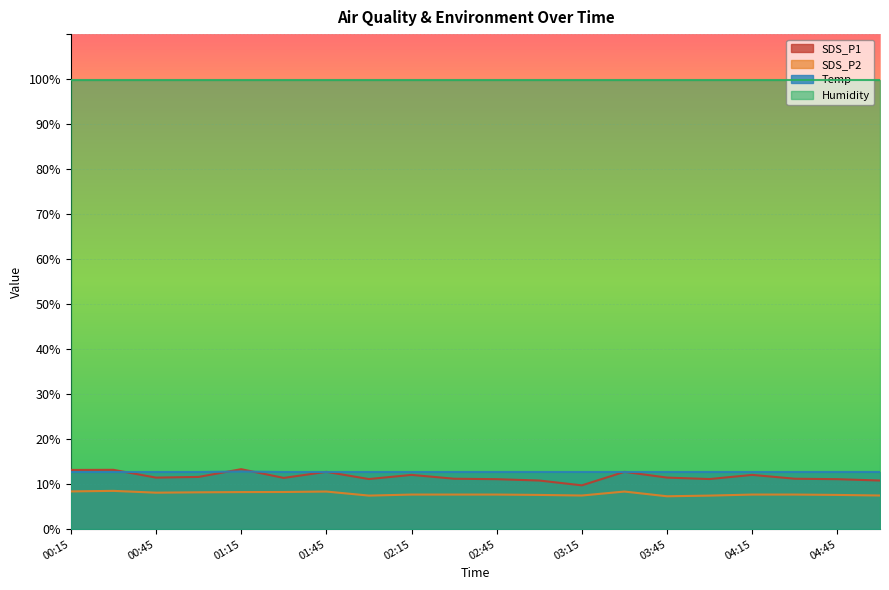

True or false: SDS_P2 and Humidity cross at least once.

False